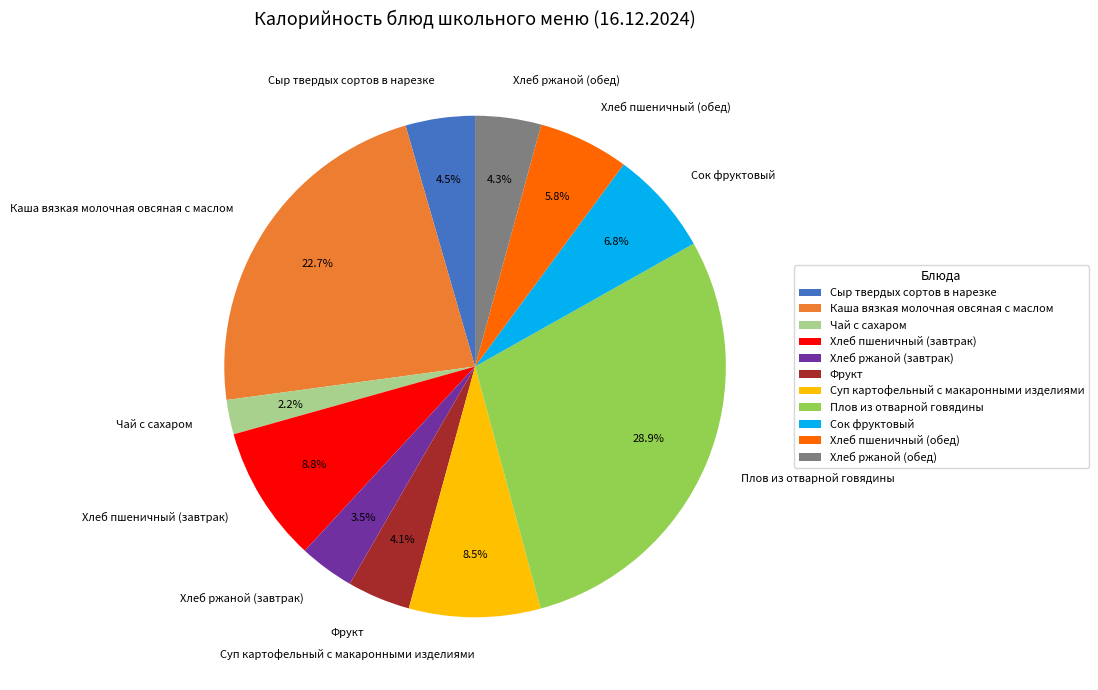

How many slices are in this pie chart?

11